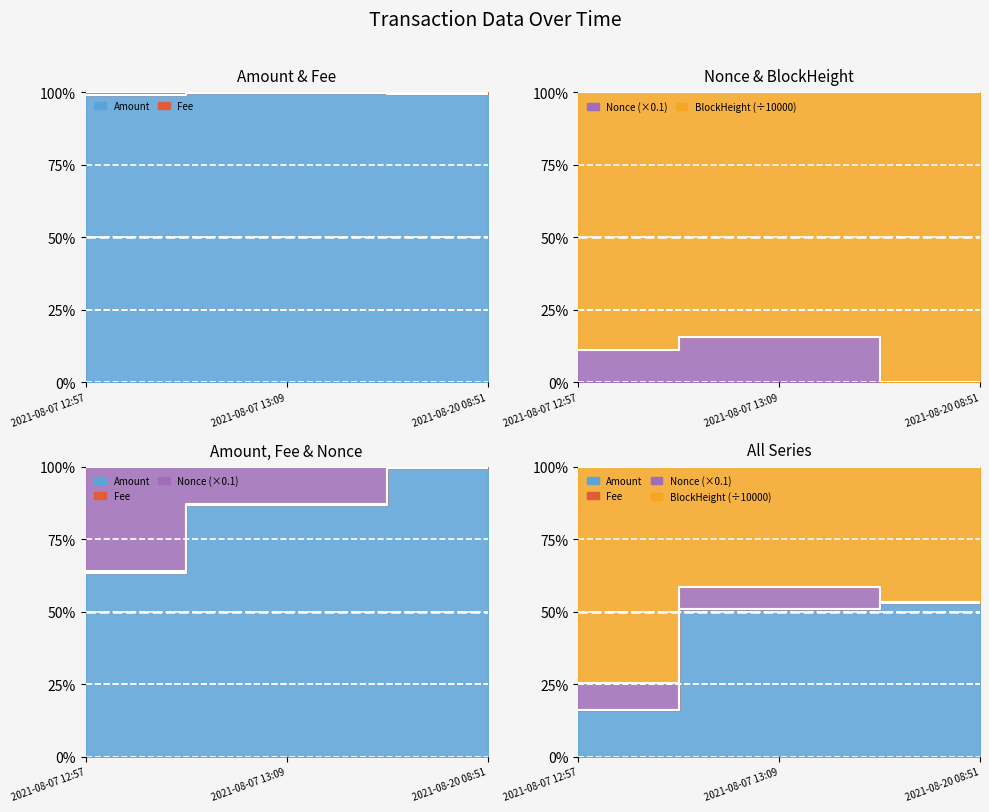

How many values in Nonce are above zero?

2